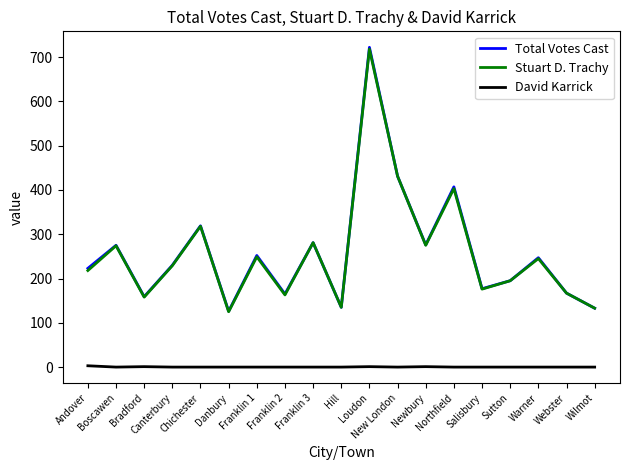

What is the maximum value for Stuart D. Trachy?

718